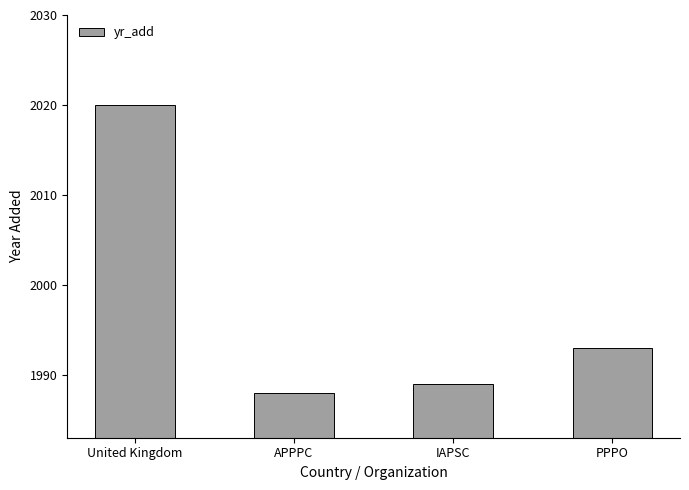

Rank the categories by value from lowest to highest.

APPPC, IAPSC, PPPO, United Kingdom